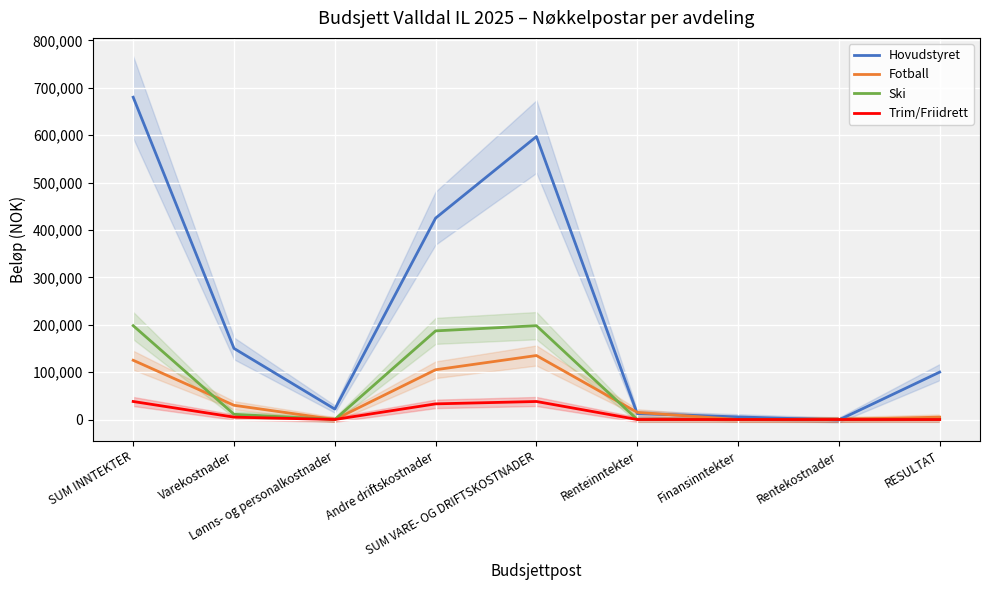

At RESULTAT, list the series in order from largest to smallest.

Hovudstyret, Fotball, Ski, Trim/Friidrett